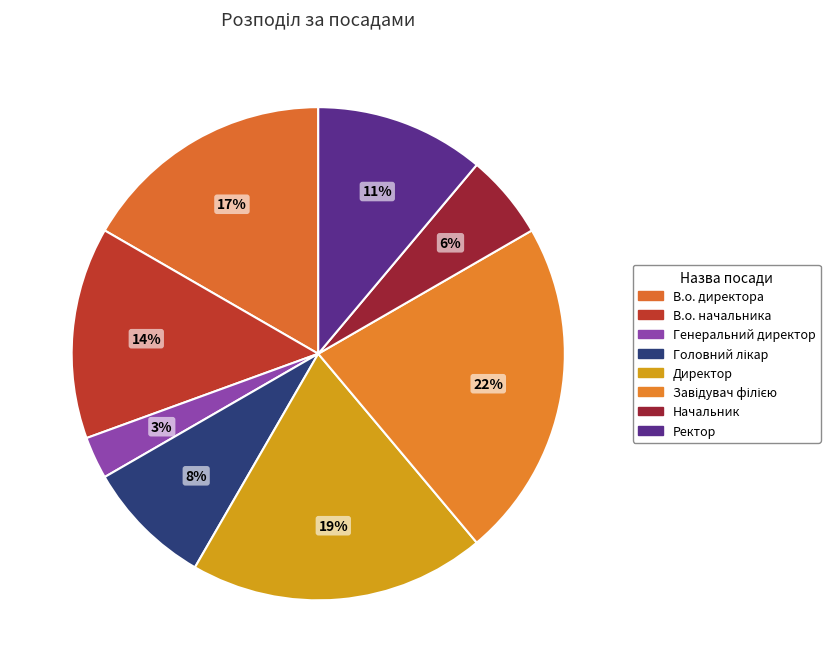

Does Завідувач філією represent more than half of the total?

No